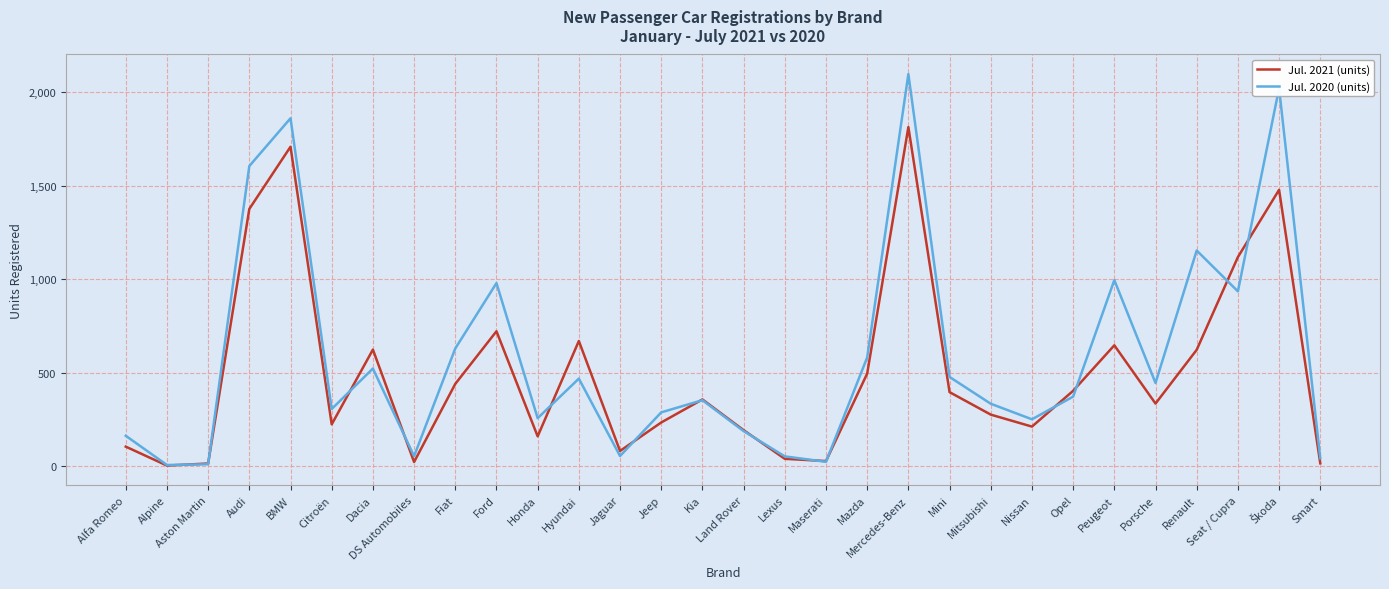

Which series has the widest spread of values?

Jul. 2020 (units)